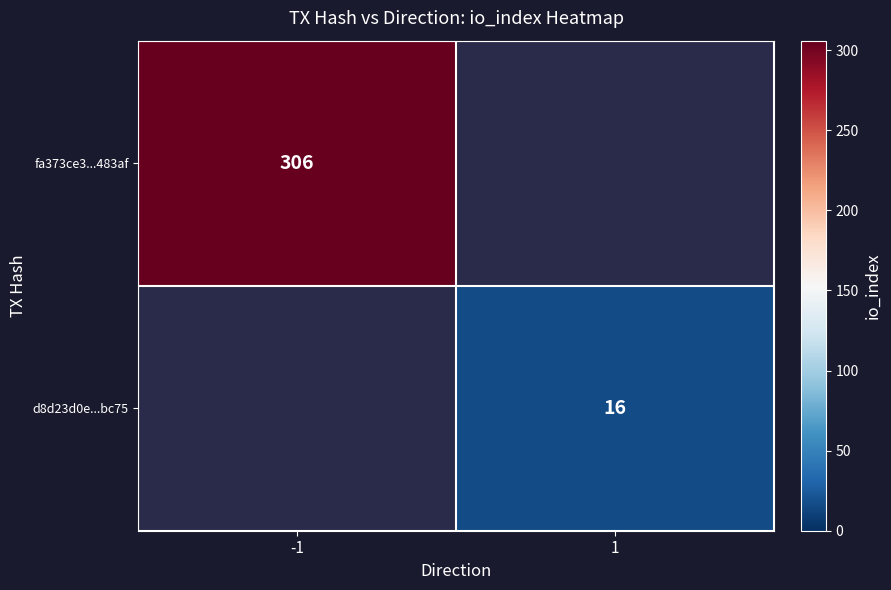

How many distinct data groups are displayed?

2